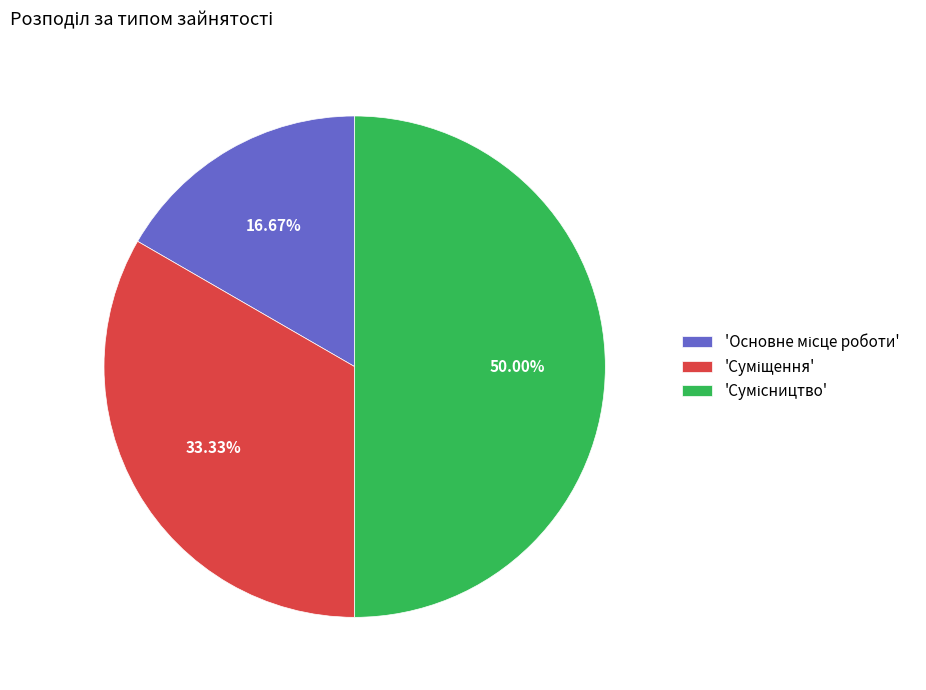

To the nearest percent, what is the difference between the largest and smallest slice percentages?

33%